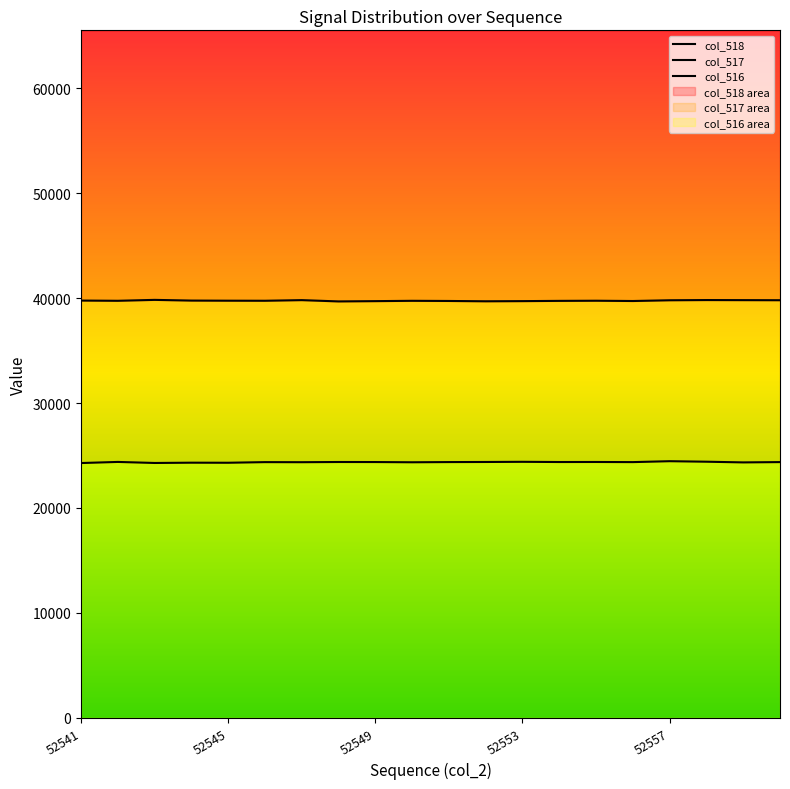

What is the spread (max minus min) of values at 52546?

15385